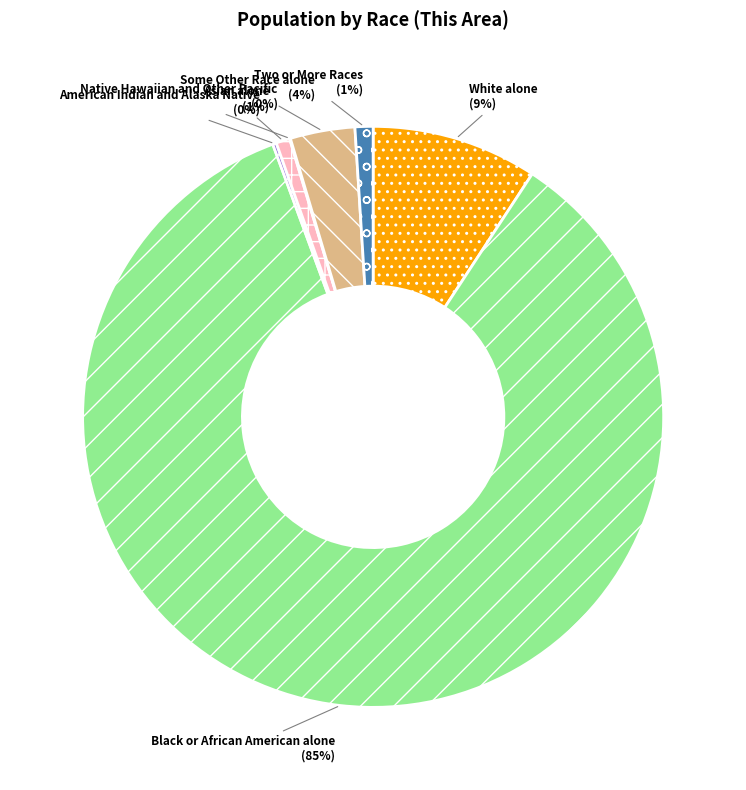

Is it true that Some Other Race alone is 4% of the pie?

True